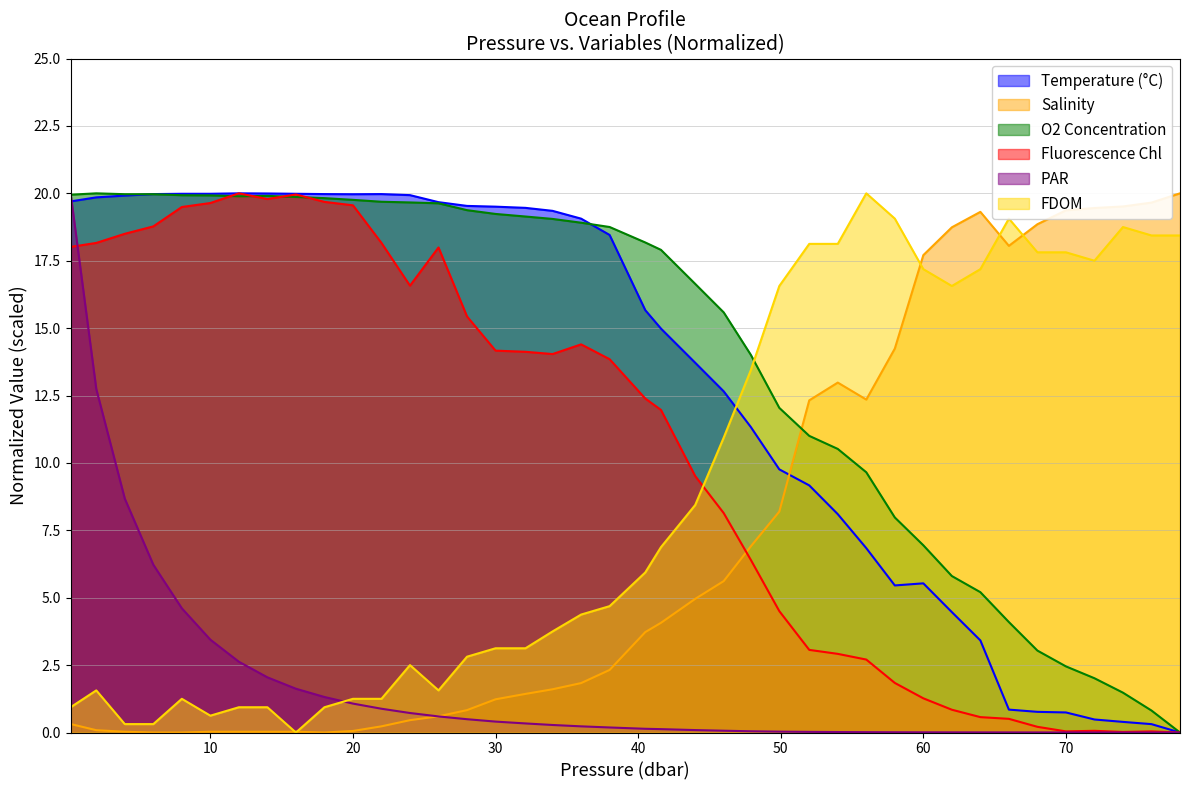

Where does the fdom series first go above 5?

40.5